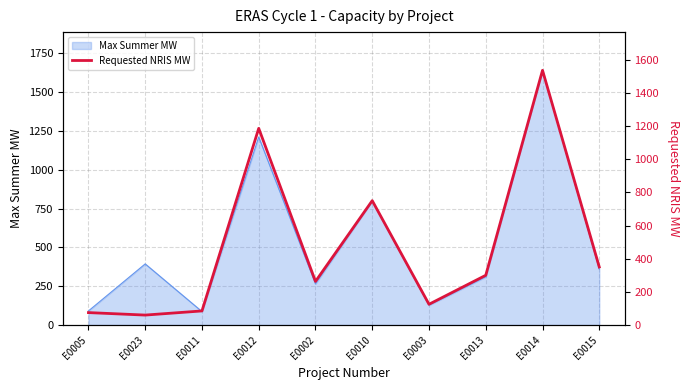

The value of Max Summer MW at E0023 is 393.6. True or false?

True